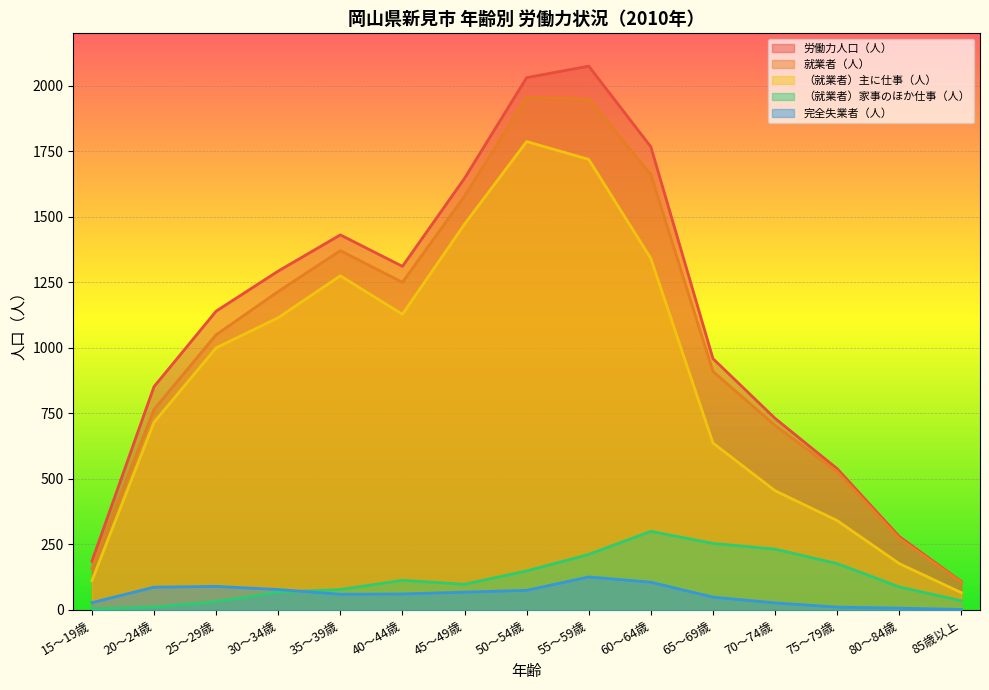

Where does the 就業者（人） series first go above 1050?

30～34歳